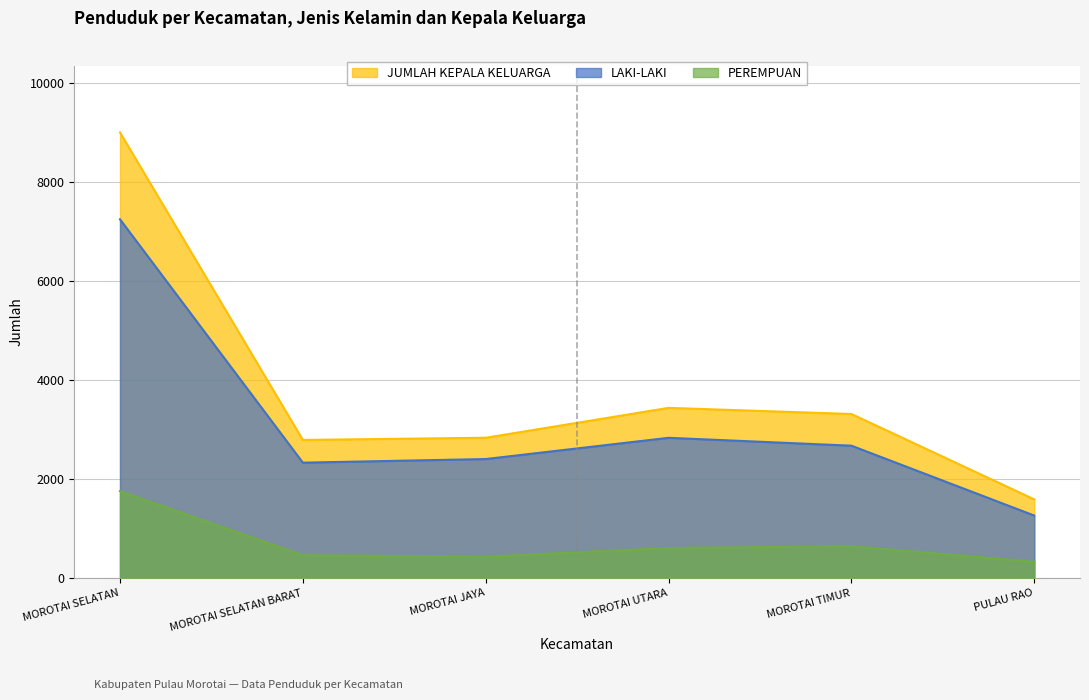

How many data points in LAKI-LAKI are less than 2672?

3